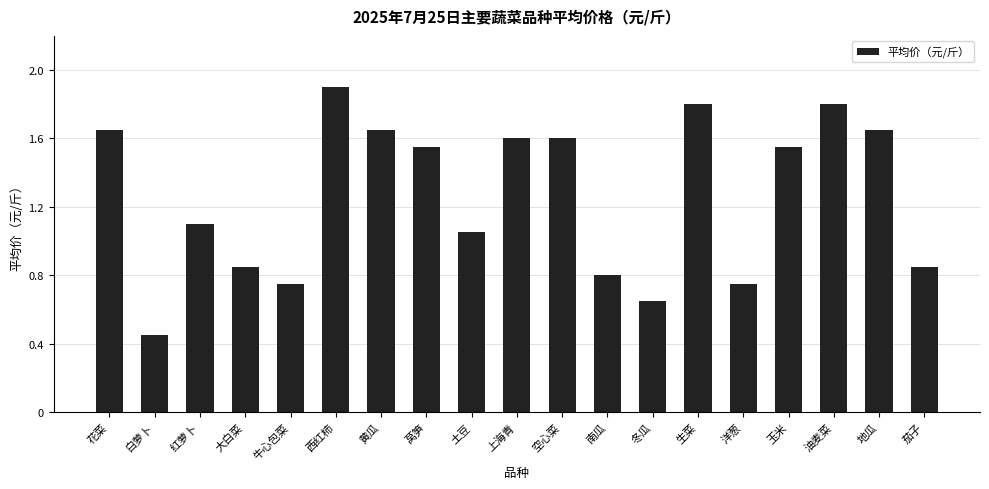

What is the change in value from 西红柿 to 南瓜?

-1.1